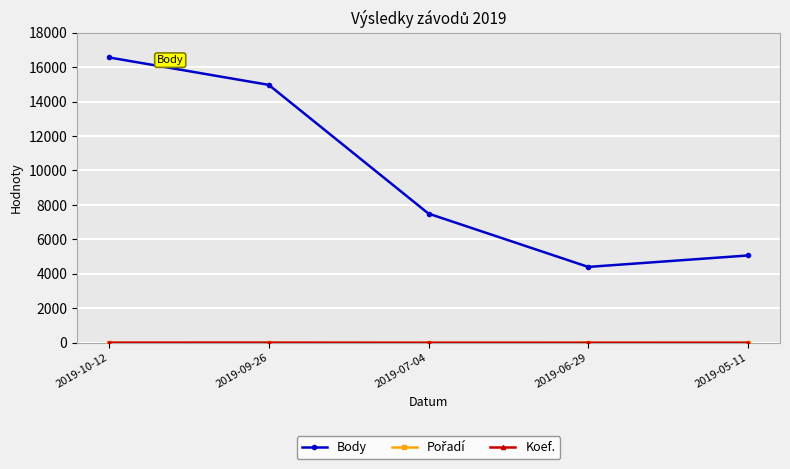

The value of Body at 2019-05-11 is 5070. True or false?

True